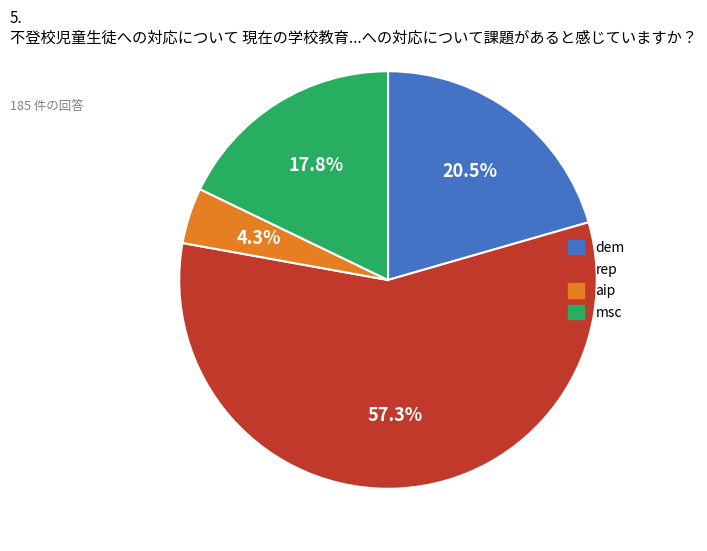

What percentage is the rep slice, to the nearest percent?

57%